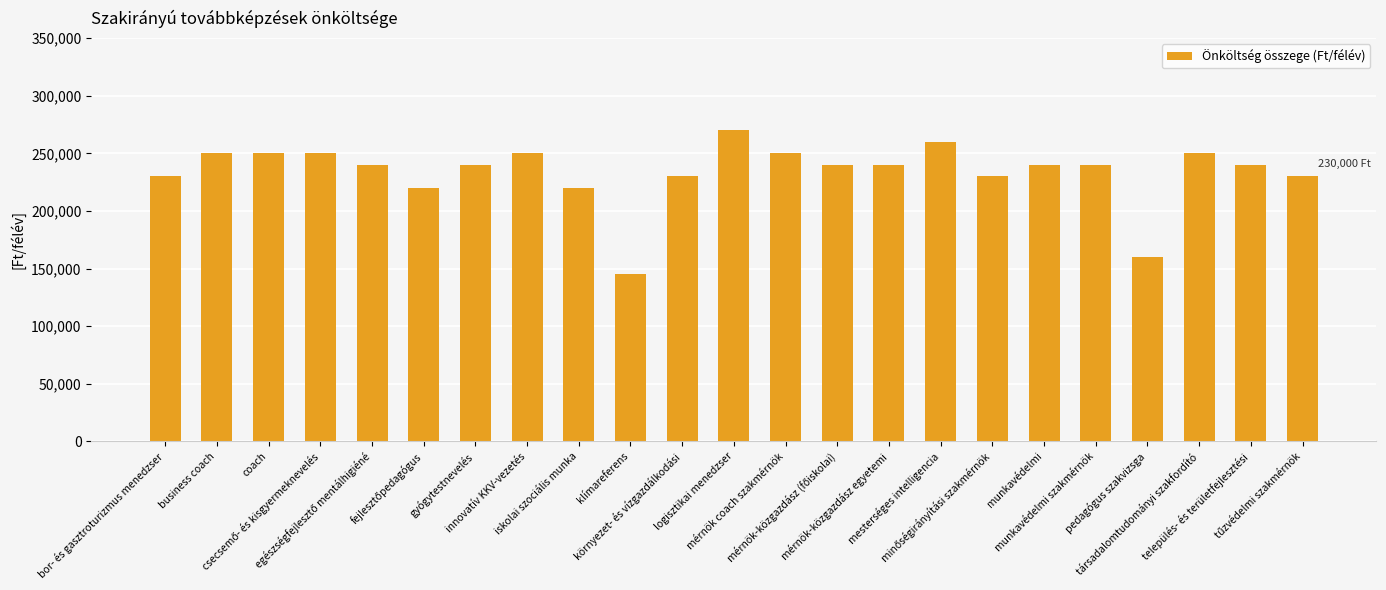

What is the value of the 1st bar from the left?

230000